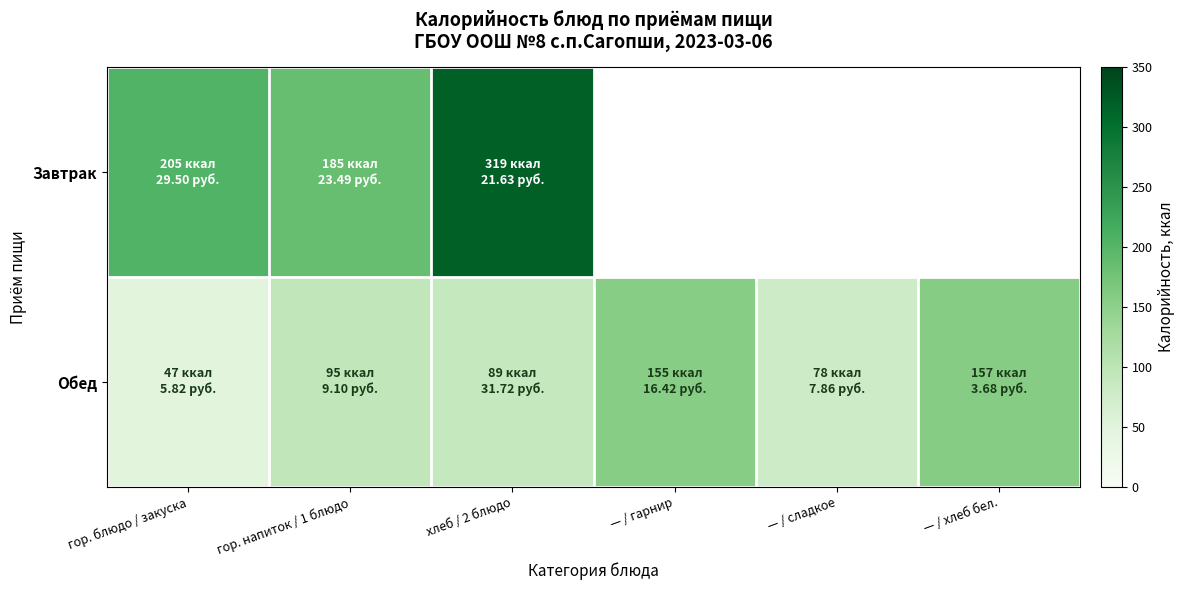

Which label corresponds to the smallest value in the chart?

гор. блюдо / закуска